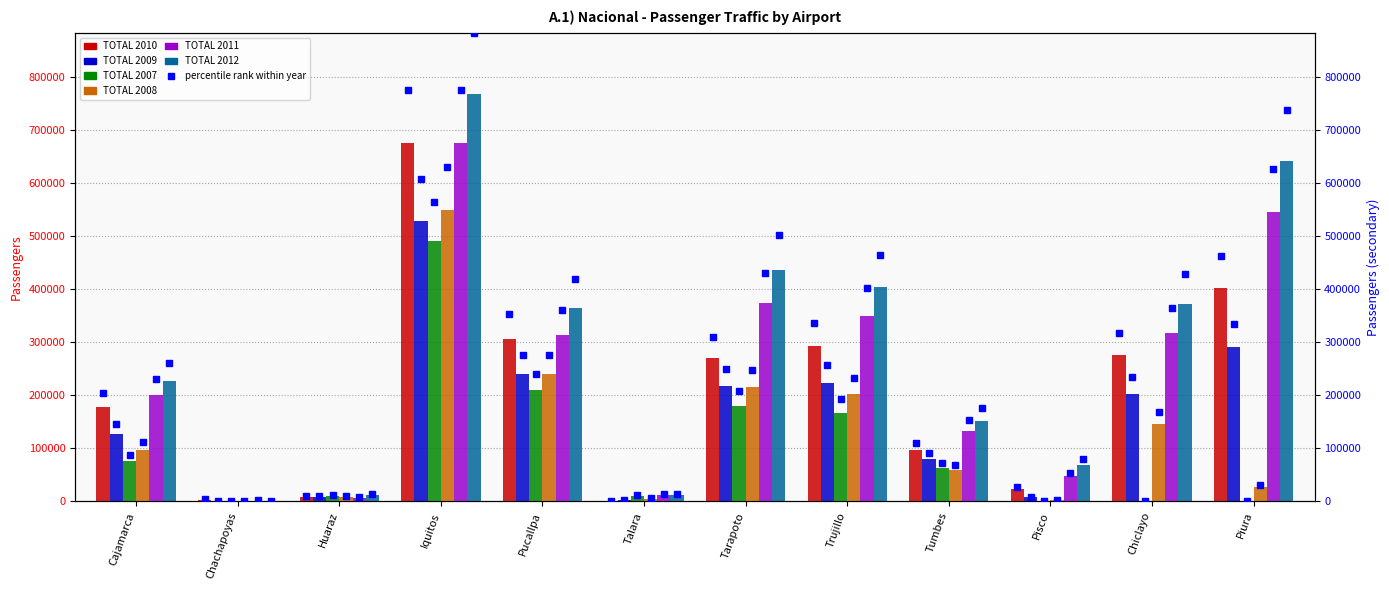

At which label does TOTAL 2009 first exceed 203529?

Iquitos